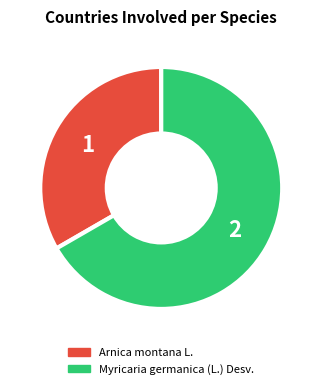

Which category has the smallest portion of the pie?

Arnica montana L.